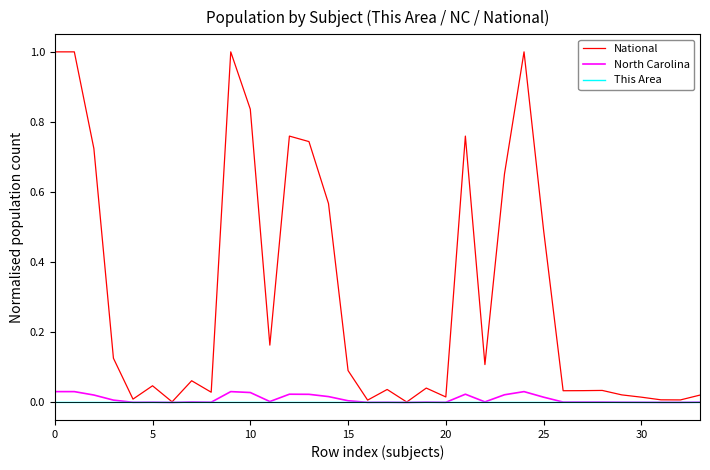

List the series in order of their peak value, lowest first.

This Area, North Carolina, National